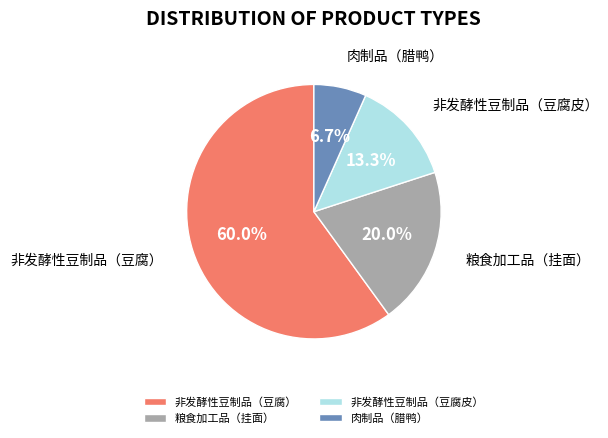

To the nearest percent, what is the difference between the 非发酵性豆制品（豆腐） and 粮食加工品（挂面） slice percentages?

40%